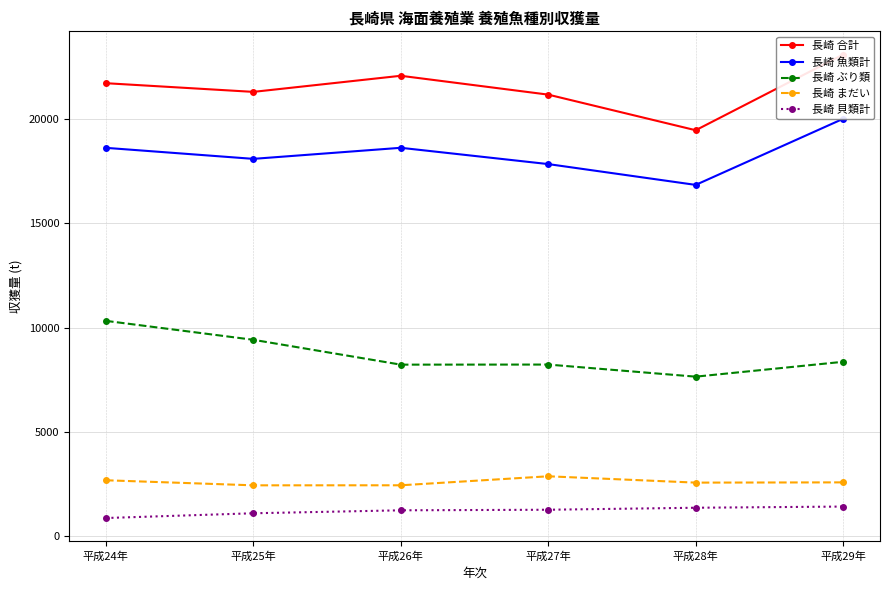

True or false: 長崎 まだい has more than 0 interior local peaks.

True